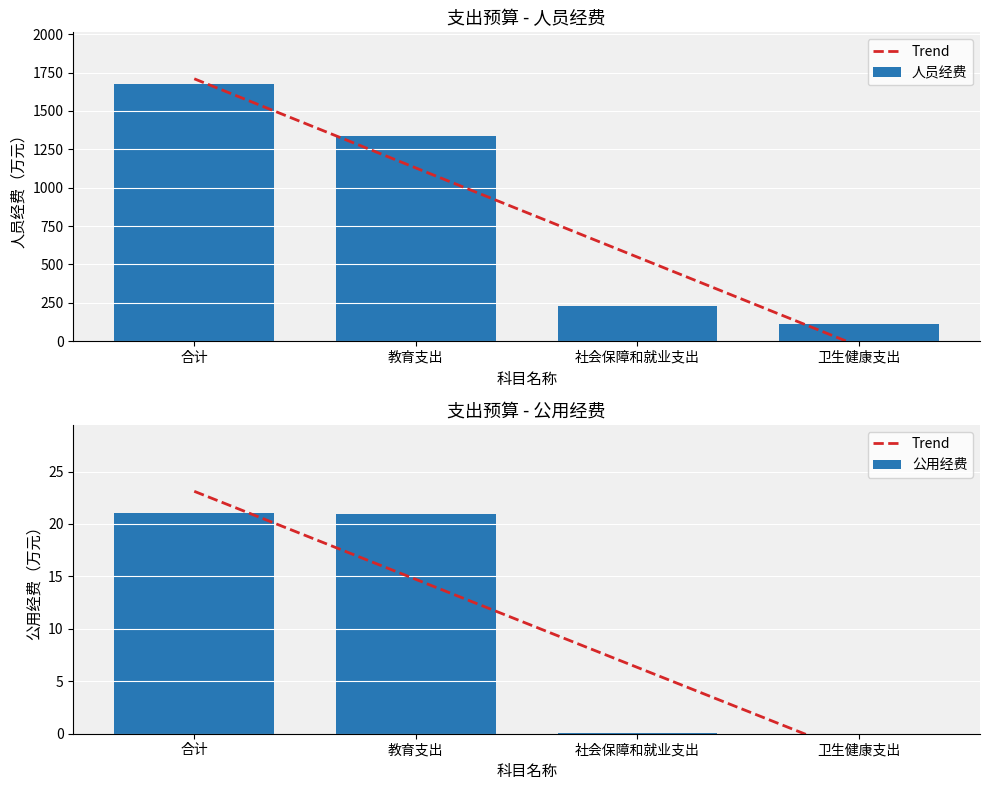

What are all the series names shown in the legend?

人员经费, 公用经费